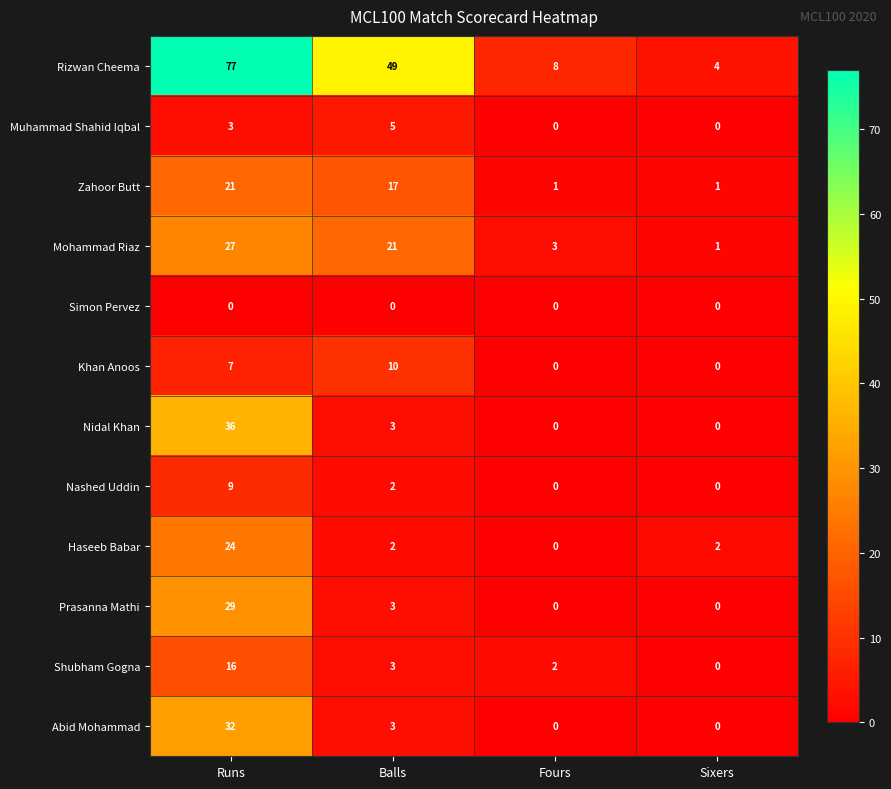

What is the sum of the Abid Mohammad values at Sixers and Runs?

32